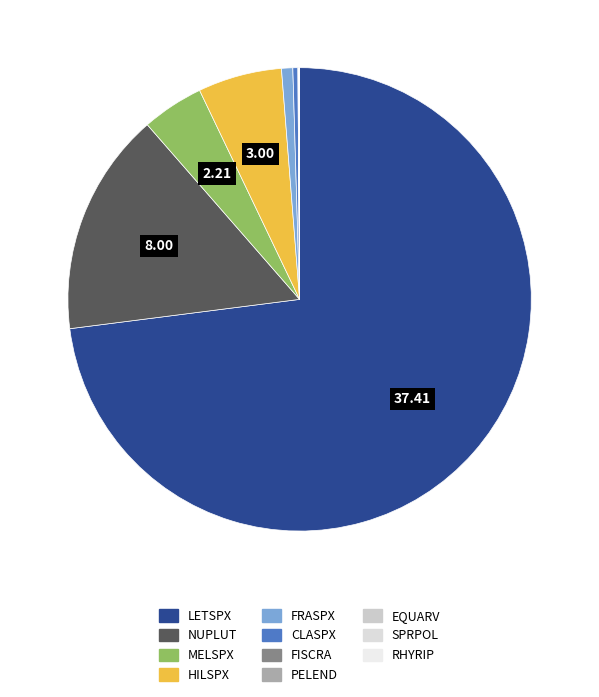

Does NUPLUT represent more than half of the total?

No